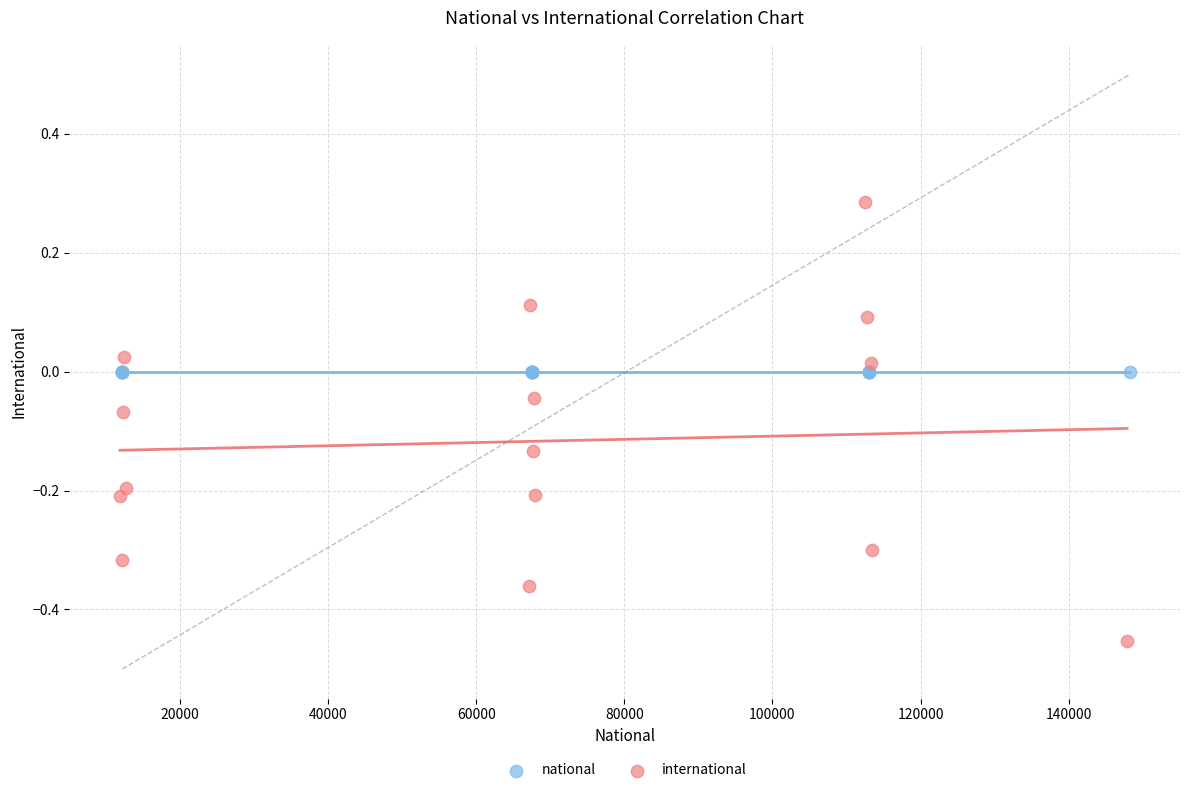

Which series contains the highest Y value?

international